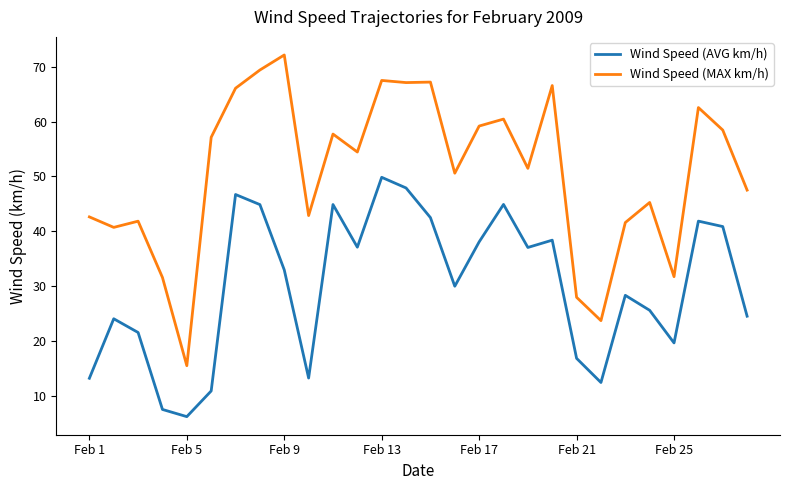

Which series has the largest total across all categories?

Wind Speed (MAX km/h)